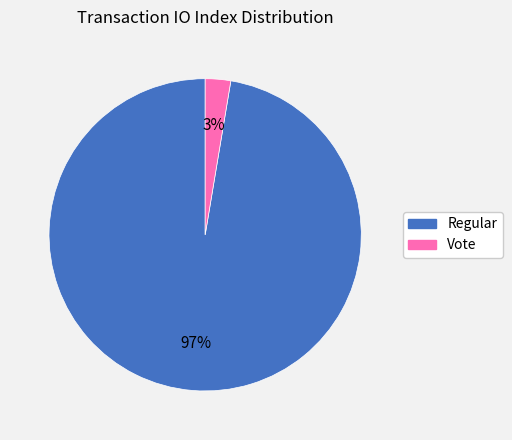

Does Regular represent more than half of the total?

Yes